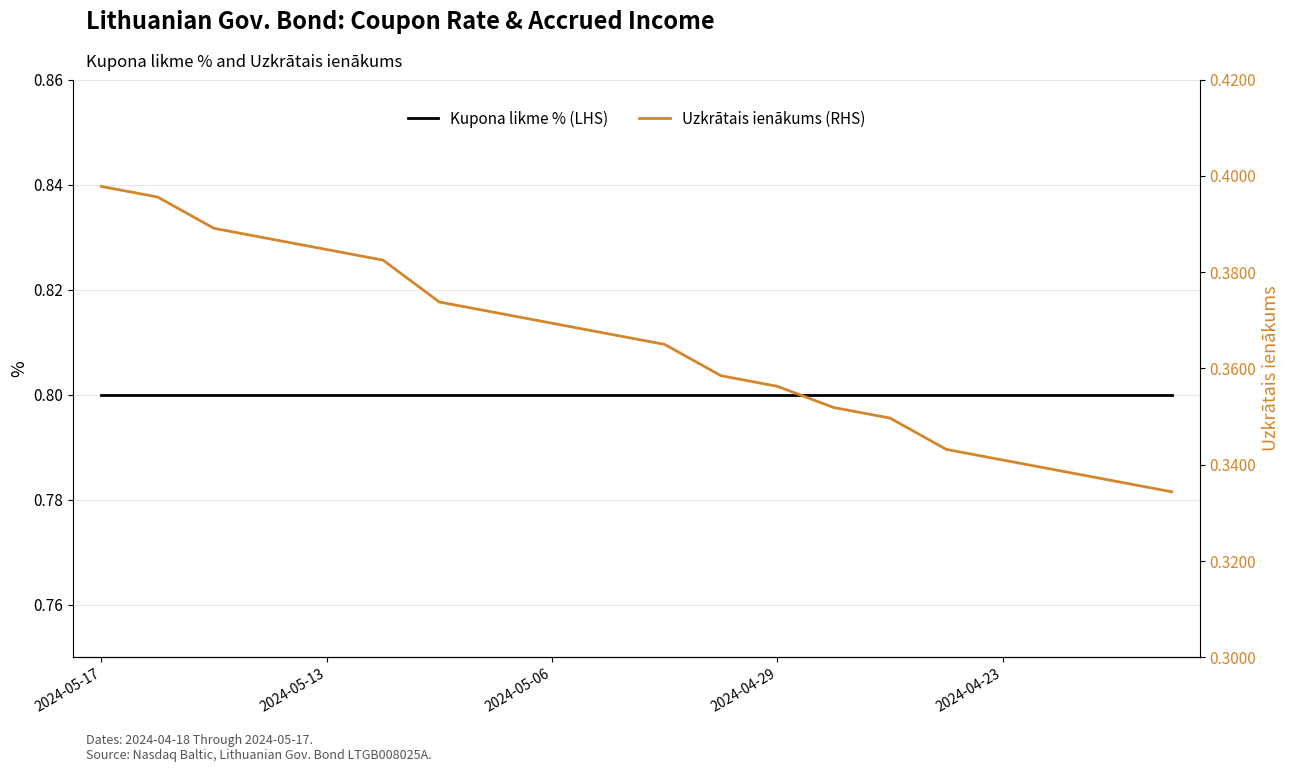

What is the lowest value of the Uzkrātais ienākums (RHS) series?

0.3